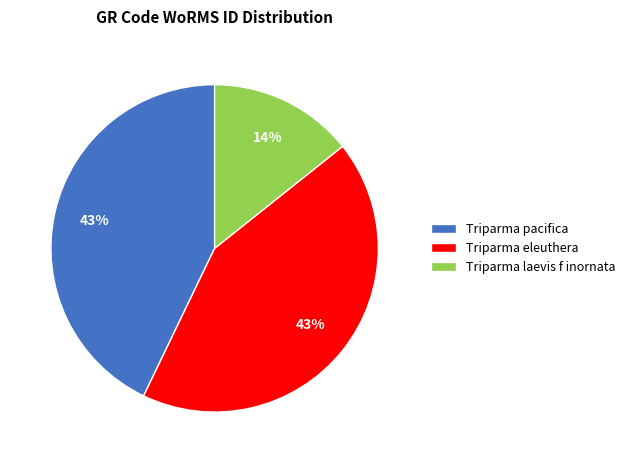

To the nearest percent, what is the average slice percentage?

33%